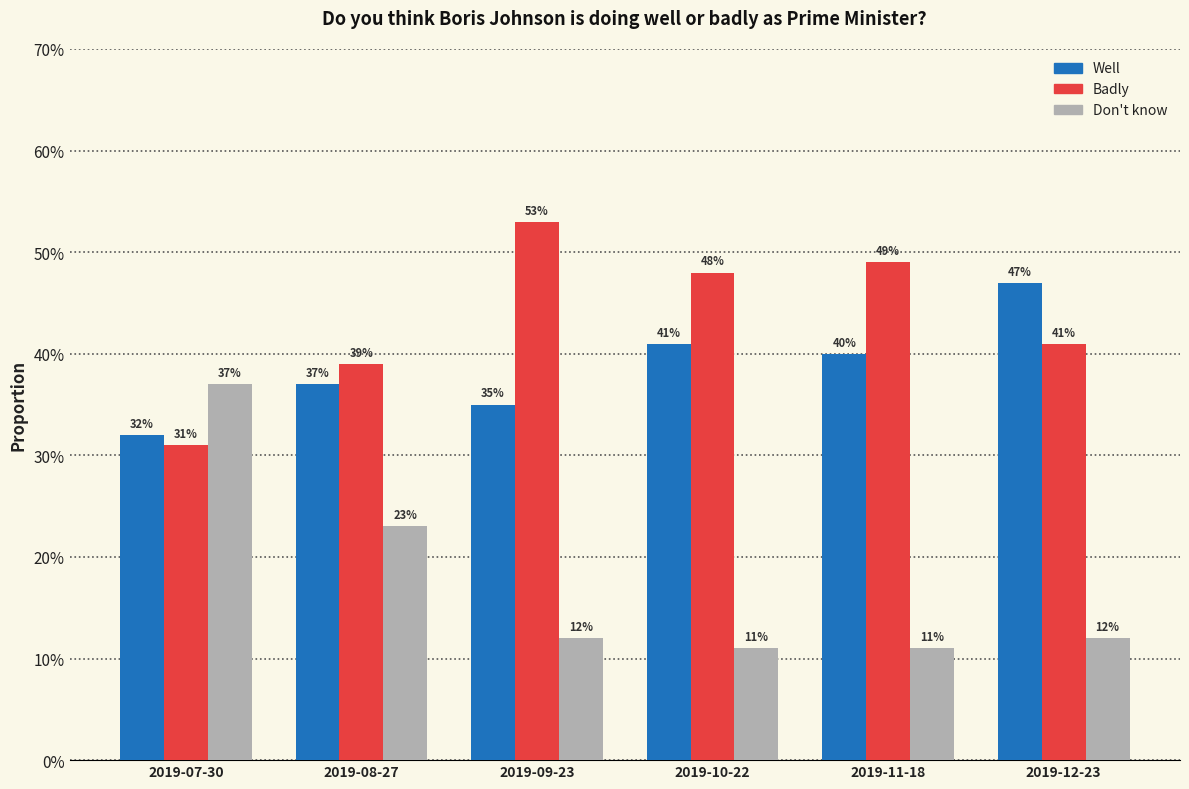

What is the sum of all Badly values?

2.6